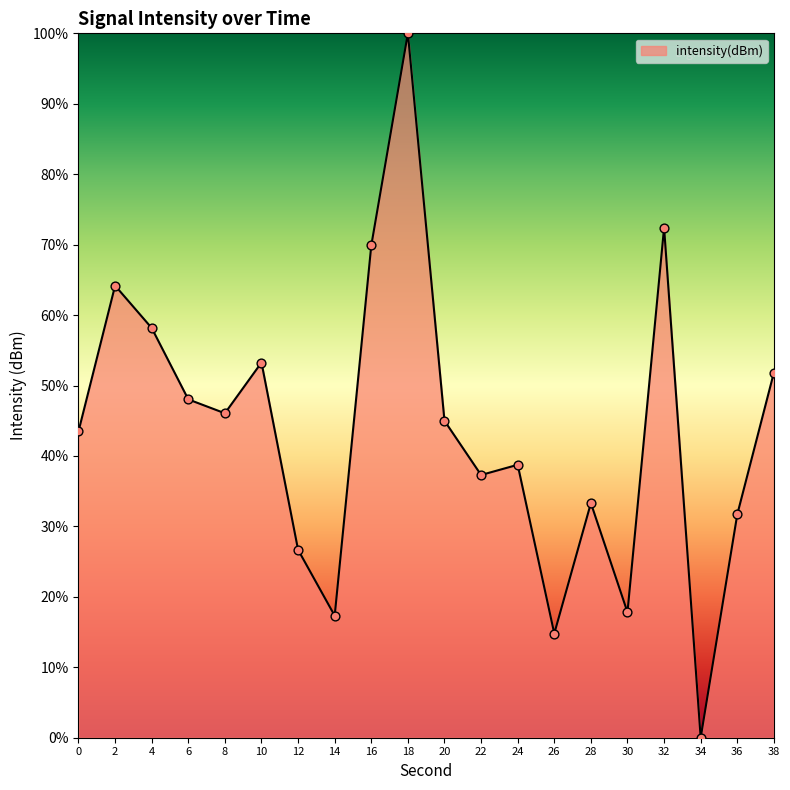

What is the ratio of the value at 18 to the value at 36?

3.2